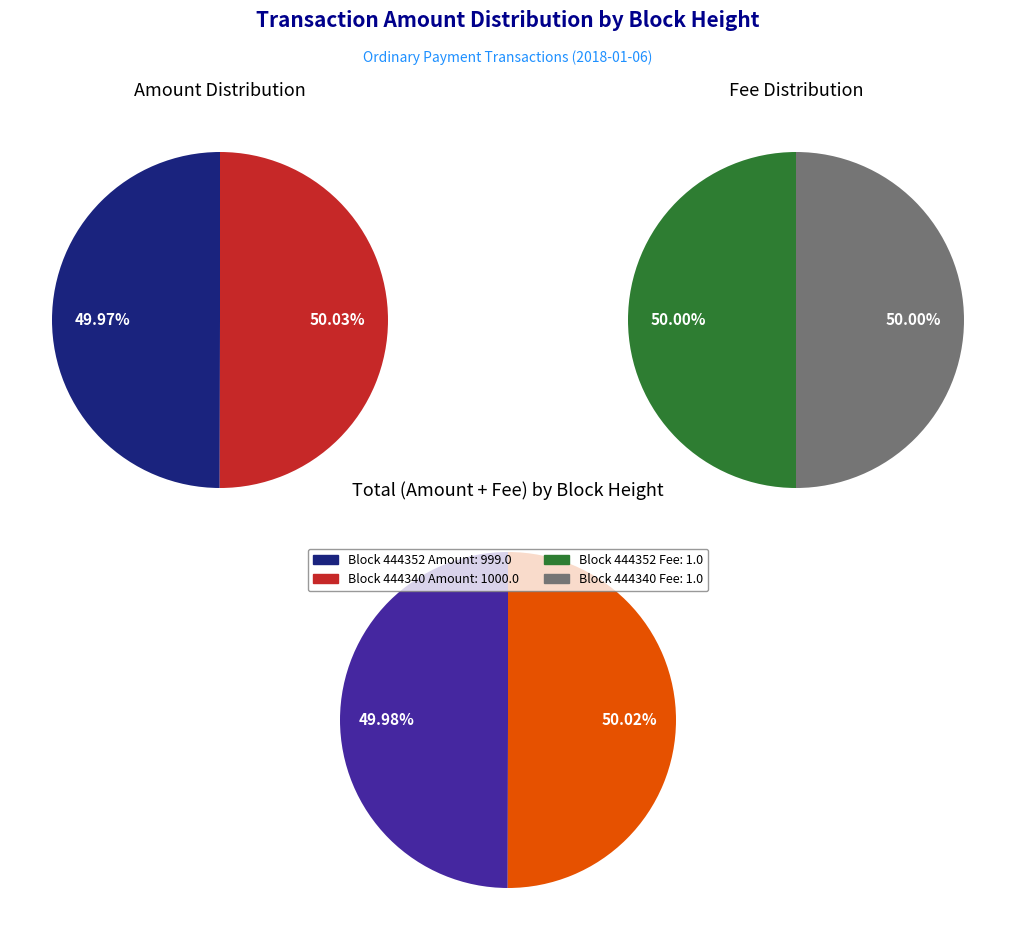

How many segments does this pie chart have?

2